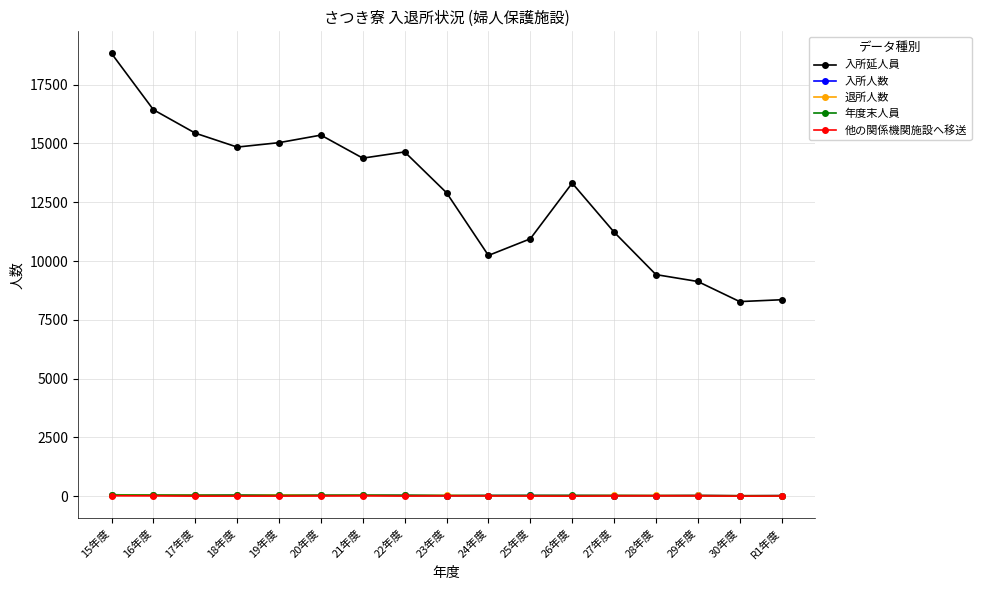

True or false: 退所人数 has more than 1 points higher than both neighbors.

True